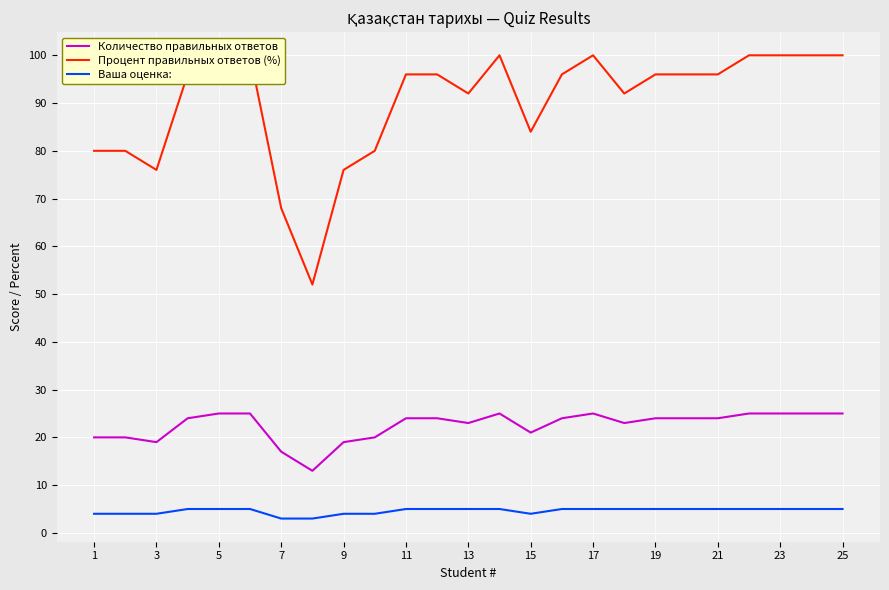

How many lines are shown in the chart?

3